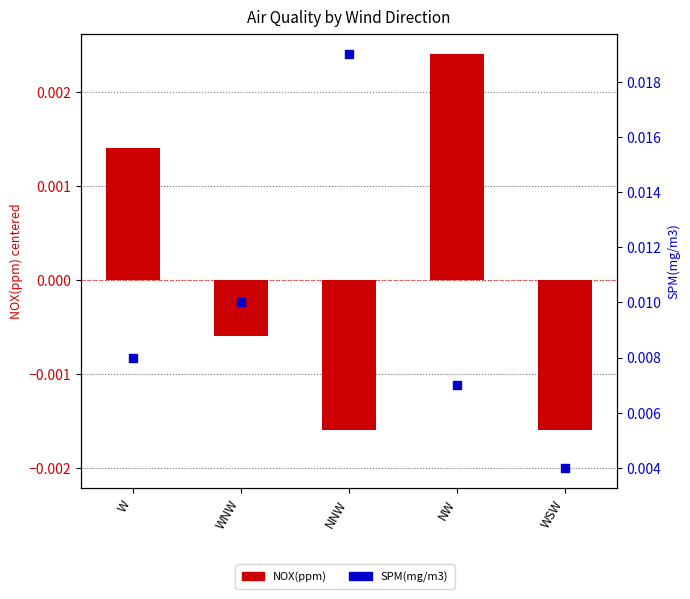

Is the value of SPM(mg/m3) at NNW greater than the value of NOX(ppm) (centered) at WSW?

Yes